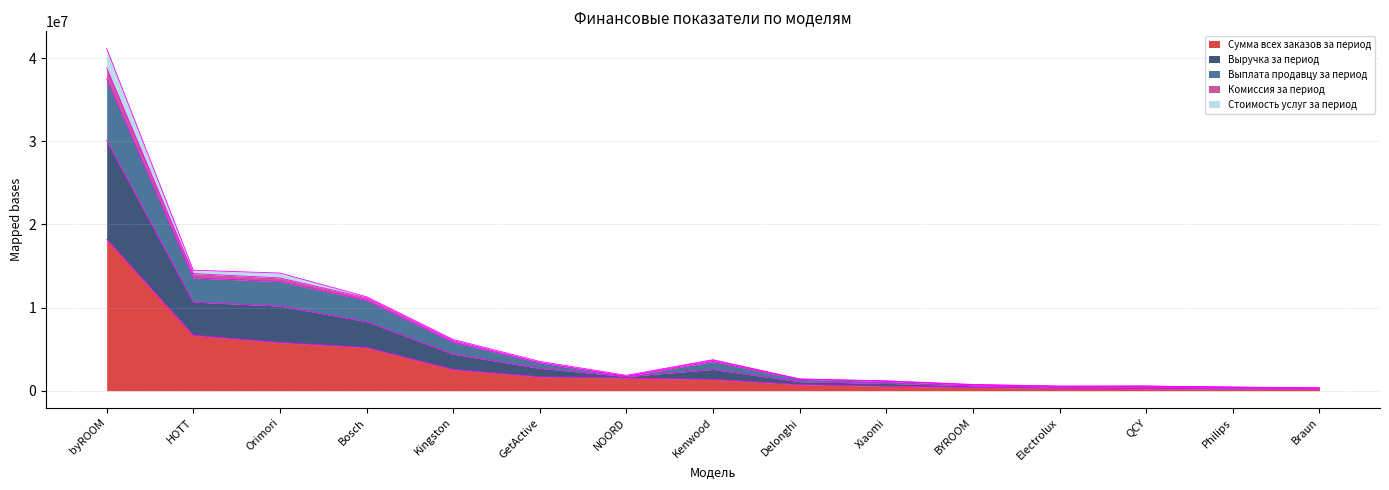

What is the label of the 14th point from the right?

HOTT